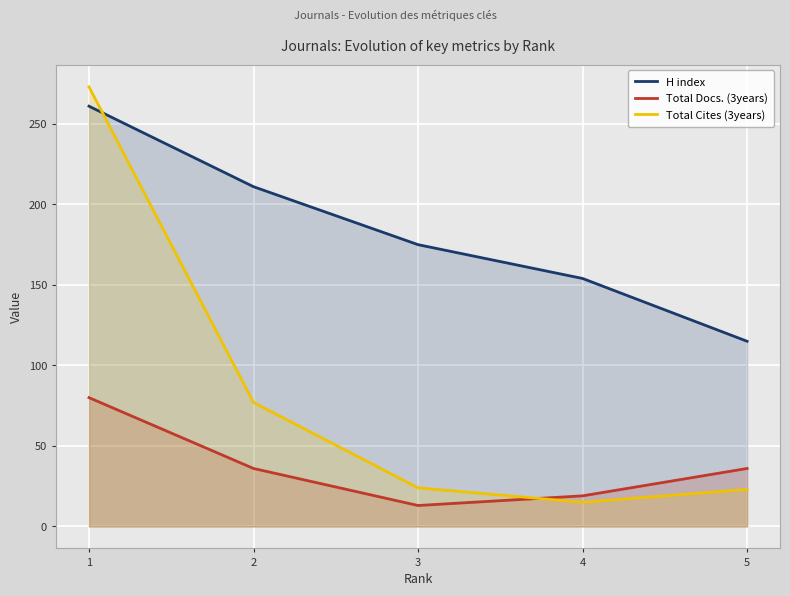

What is the difference between the second highest and second lowest values in the Total Cites (3years) series?

54